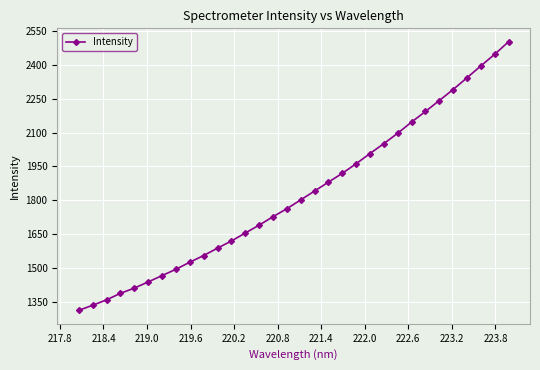

What is the difference between the second highest and second lowest values?

1114.3